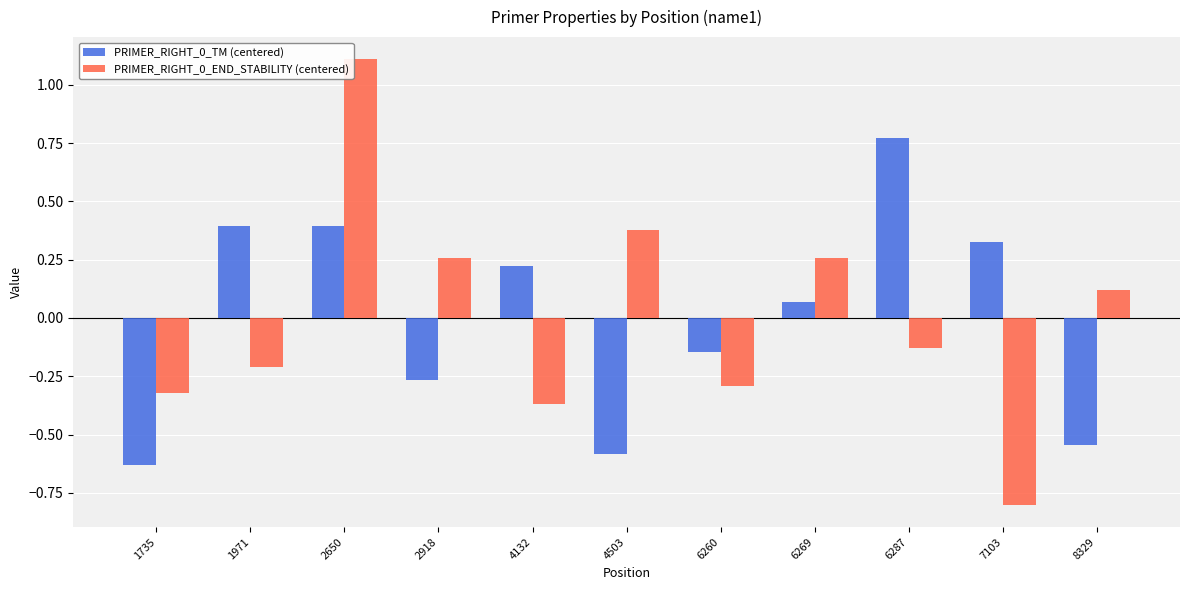

Which category has the lowest value in the PRIMER_RIGHT_0_TM (centered) series?

1735